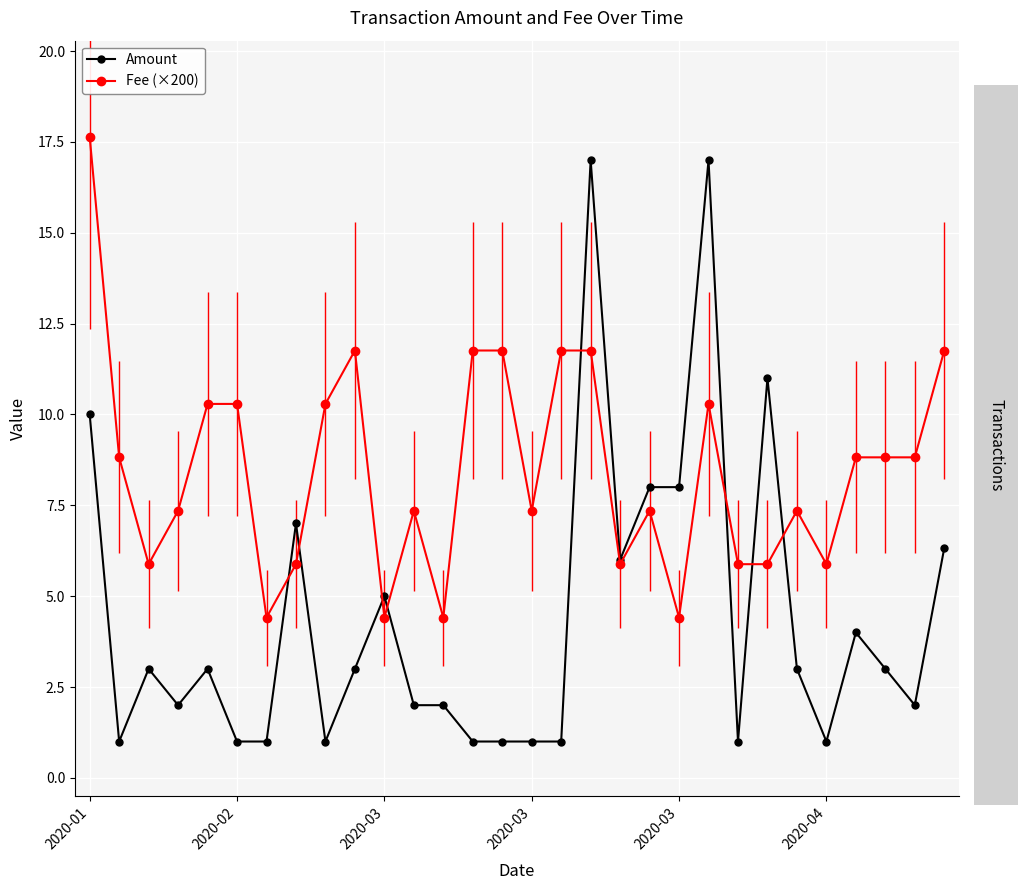

Is this an area chart (filled region under the line)?

No